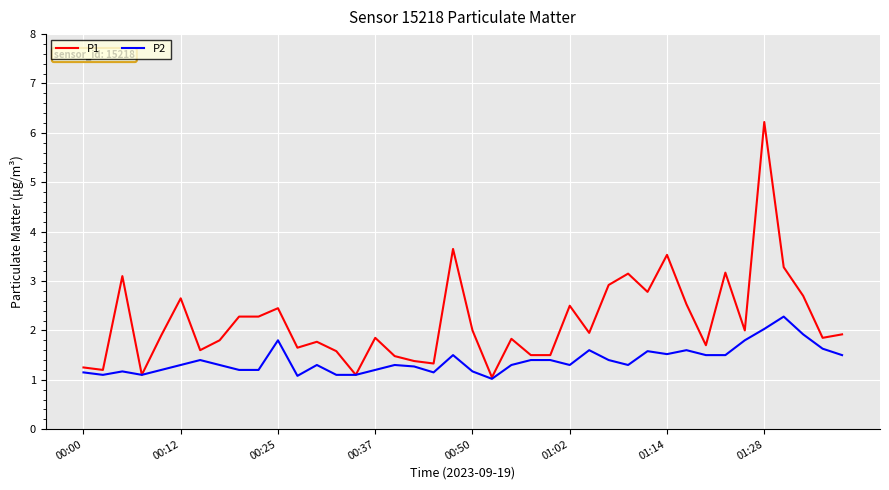

What is the maximum value shown in the chart?

6.2